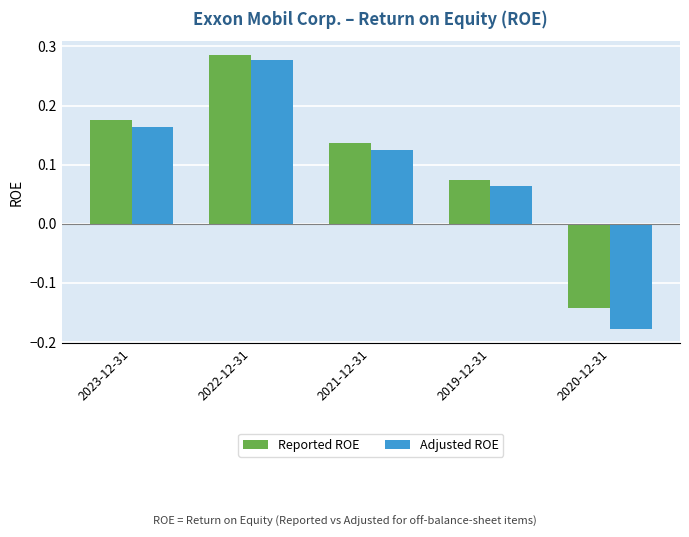

At which label does Adjusted ROE reach its peak?

2022-12-31